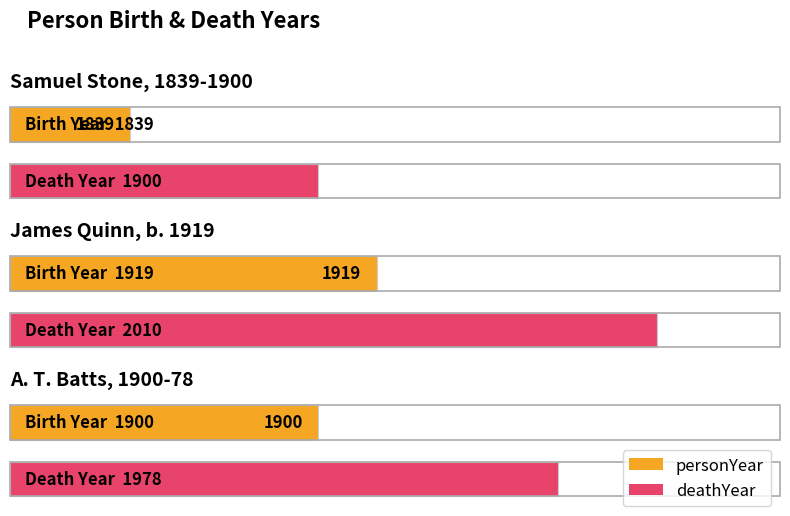

What is the label of the 2nd bar from the right?

James Quinn, b. 1919